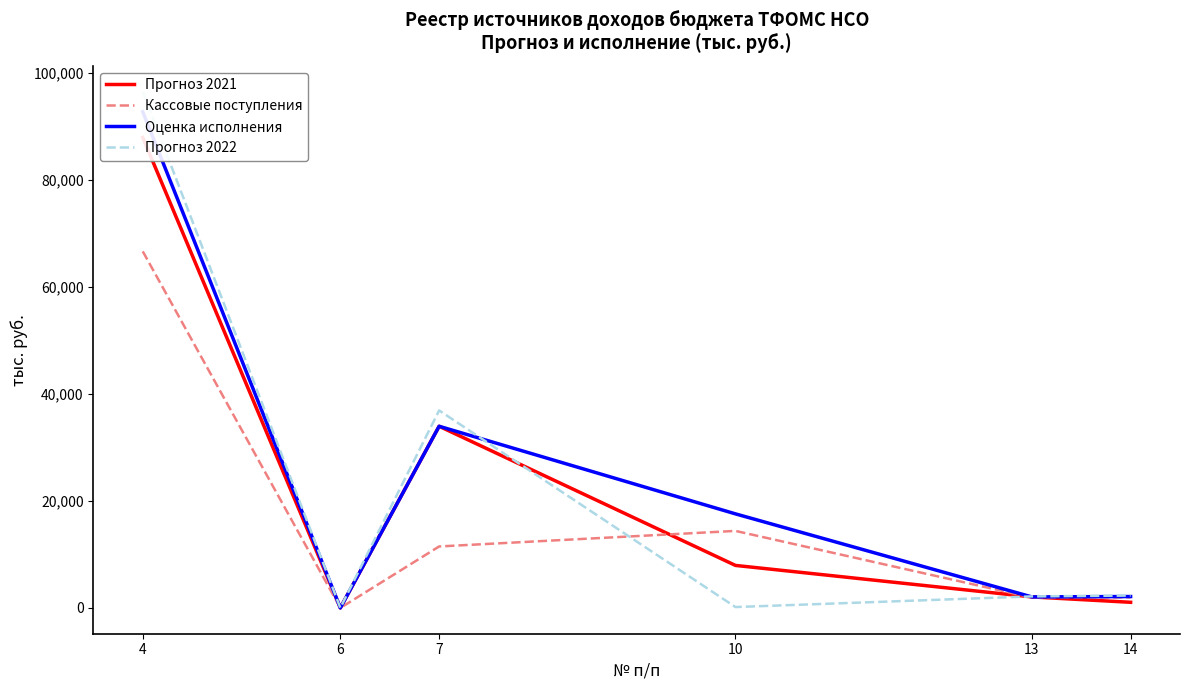

Reading right to left, extract all data points from this chart.

Прогноз 2021: 14=1049.0	13=2052.5	10=7937.3	7=33933.9	6=1.0	4=87861.6
Кассовые поступления: 14=1964.1	13=1939.3	10=14385.0	7=11478.6	6=0.0	4=66602.5
Оценка исполнения: 14=2124.5	13=2052.5	10=17566.4	7=33933.9	6=1.0	4=92667.4
Прогноз 2022: 14=2309.3	13=2151.6	10=160.4	7=36886.1	6=1.1	4=96452.5